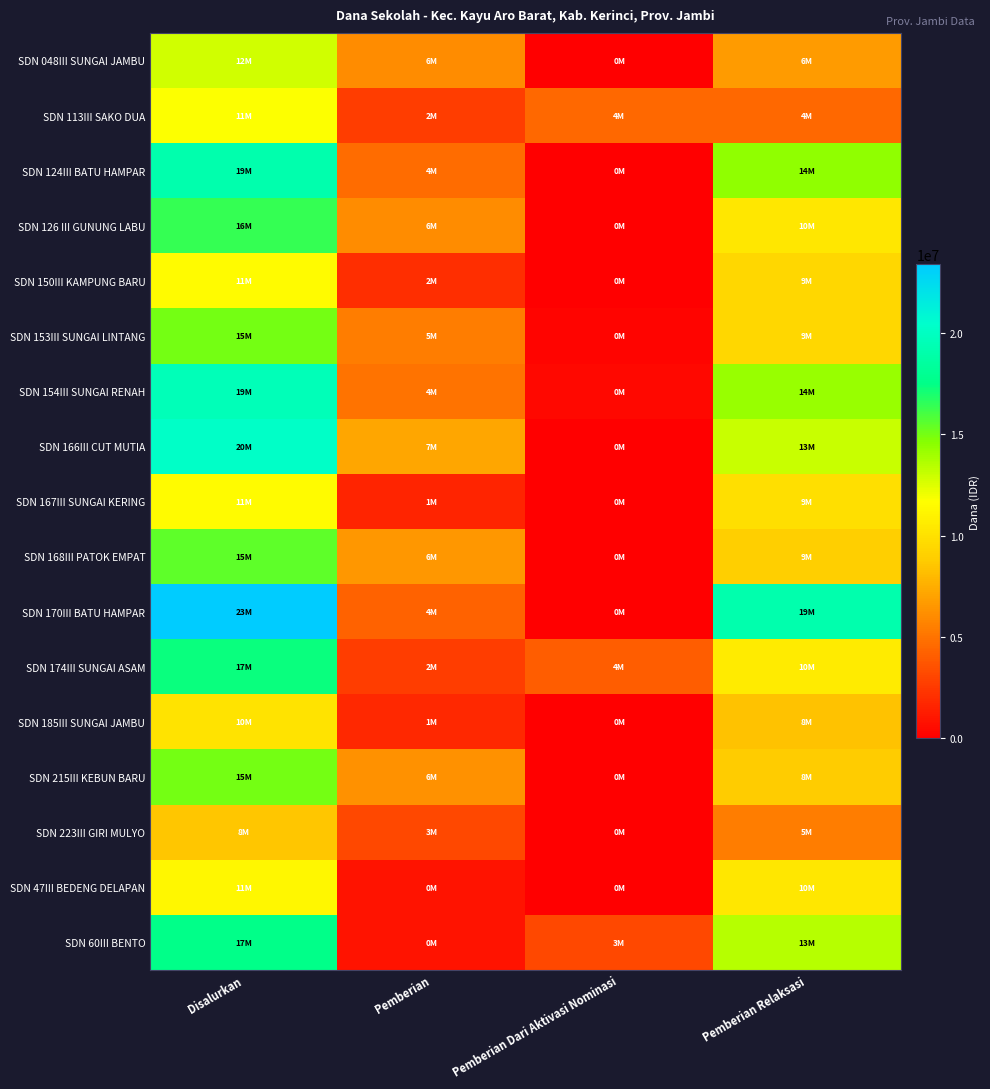

Reading left to right, extract all data points from this chart.

SDN 048III SUNGAI JAMBU: Disalurkan=12825000	Pemberian=6075000	Pemberian Dari Aktivasi Nominasi=0	Pemberian Relaksasi=6750000
SDN 113III SAKO DUA: Disalurkan=11700000	Pemberian=2700000	Pemberian Dari Aktivasi Nominasi=4500000	Pemberian Relaksasi=4500000
SDN 124III BATU HAMPAR: Disalurkan=19125000	Pemberian=4725000	Pemberian Dari Aktivasi Nominasi=0	Pemberian Relaksasi=14400000
SDN 126 III GUNUNG LABU: Disalurkan=16425000	Pemberian=6075000	Pemberian Dari Aktivasi Nominasi=0	Pemberian Relaksasi=10350000
SDN 150III KAMPUNG BARU: Disalurkan=11475000	Pemberian=2025000	Pemberian Dari Aktivasi Nominasi=0	Pemberian Relaksasi=9450000
SDN 153III SUNGAI LINTANG: Disalurkan=15075000	Pemberian=5400000	Pemberian Dari Aktivasi Nominasi=225000	Pemberian Relaksasi=9450000
SDN 154III SUNGAI RENAH: Disalurkan=19575000	Pemberian=4950000	Pemberian Dari Aktivasi Nominasi=450000	Pemberian Relaksasi=14175000
SDN 166III CUT MUTIA: Disalurkan=20250000	Pemberian=7200000	Pemberian Dari Aktivasi Nominasi=0	Pemberian Relaksasi=13050000
SDN 167III SUNGAI KERING: Disalurkan=11475000	Pemberian=1575000	Pemberian Dari Aktivasi Nominasi=0	Pemberian Relaksasi=9900000
SDN 168III PATOK EMPAT: Disalurkan=15525000	Pemberian=6525000	Pemberian Dari Aktivasi Nominasi=0	Pemberian Relaksasi=9000000
SDN 170III BATU HAMPAR: Disalurkan=23400000	Pemberian=4275000	Pemberian Dari Aktivasi Nominasi=0	Pemberian Relaksasi=19125000
SDN 174III SUNGAI ASAM: Disalurkan=17325000	Pemberian=2700000	Pemberian Dari Aktivasi Nominasi=4050000	Pemberian Relaksasi=10575000
SDN 185III SUNGAI JAMBU: Disalurkan=10125000	Pemberian=1800000	Pemberian Dari Aktivasi Nominasi=0	Pemberian Relaksasi=8325000
SDN 215III KEBUN BARU: Disalurkan=15075000	Pemberian=6300000	Pemberian Dari Aktivasi Nominasi=0	Pemberian Relaksasi=8775000
SDN 223III GIRI MULYO: Disalurkan=8550000	Pemberian=3150000	Pemberian Dari Aktivasi Nominasi=0	Pemberian Relaksasi=5400000
SDN 47III BEDENG DELAPAN: Disalurkan=11250000	Pemberian=900000	Pemberian Dari Aktivasi Nominasi=0	Pemberian Relaksasi=10350000
SDN 60III BENTO: Disalurkan=17550000	Pemberian=900000	Pemberian Dari Aktivasi Nominasi=3150000	Pemberian Relaksasi=13500000